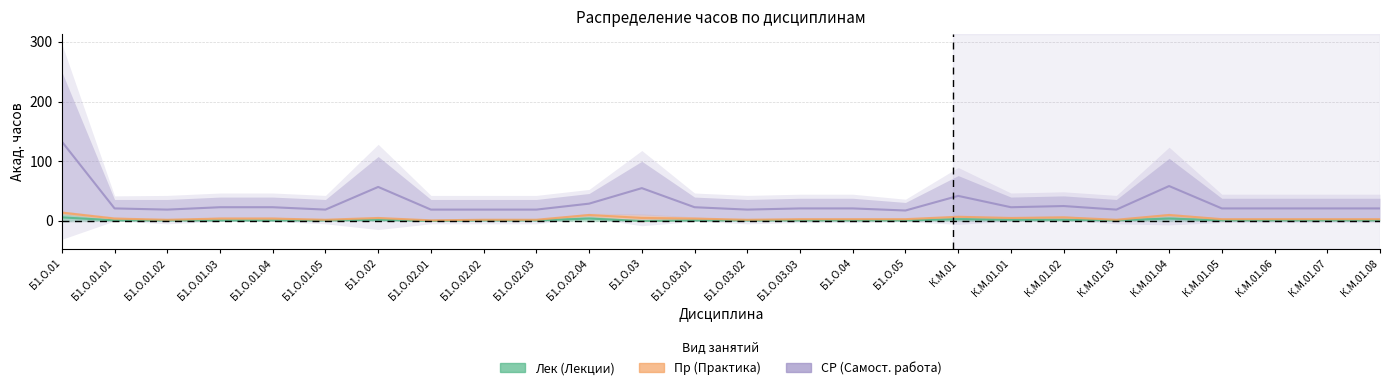

Which series has the largest total across all categories?

СР